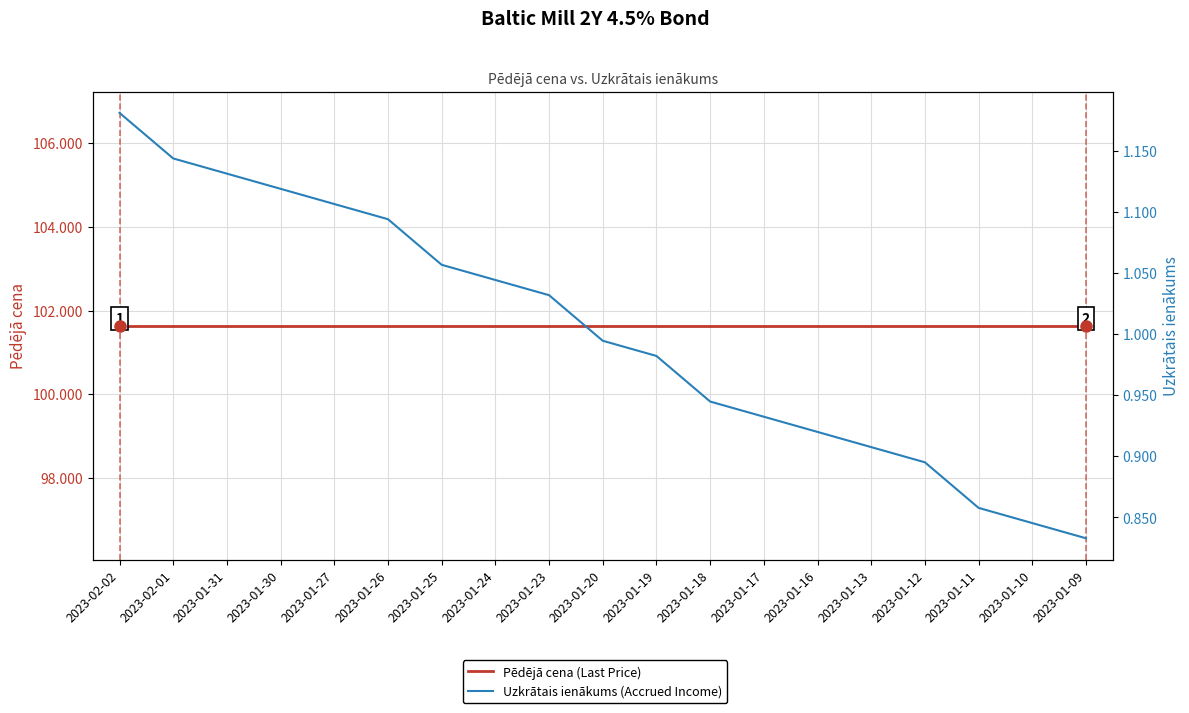

At which label is Pēdējā cena (Last Price) closest to 101?

2023-02-02